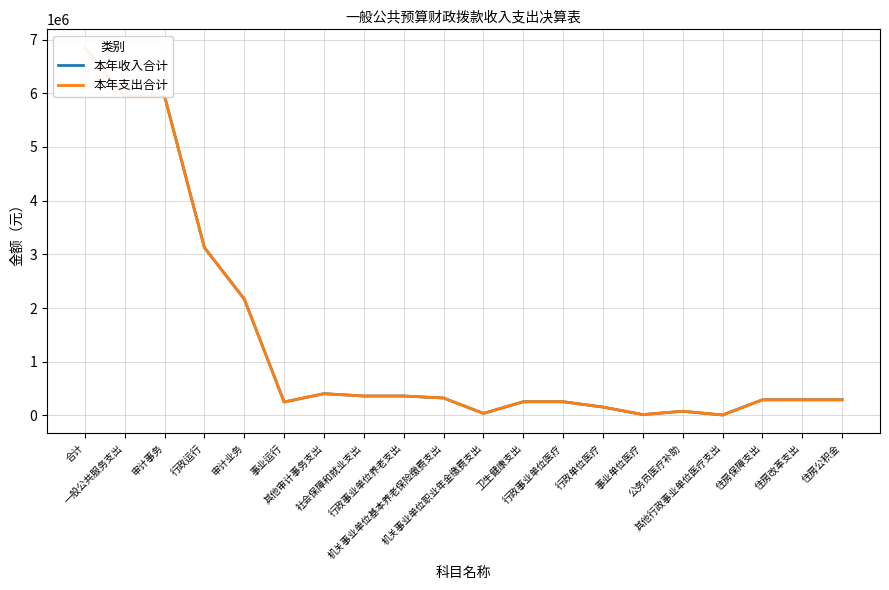

Where is the first local maximum for 本年支出合计?

其他审计事务支出